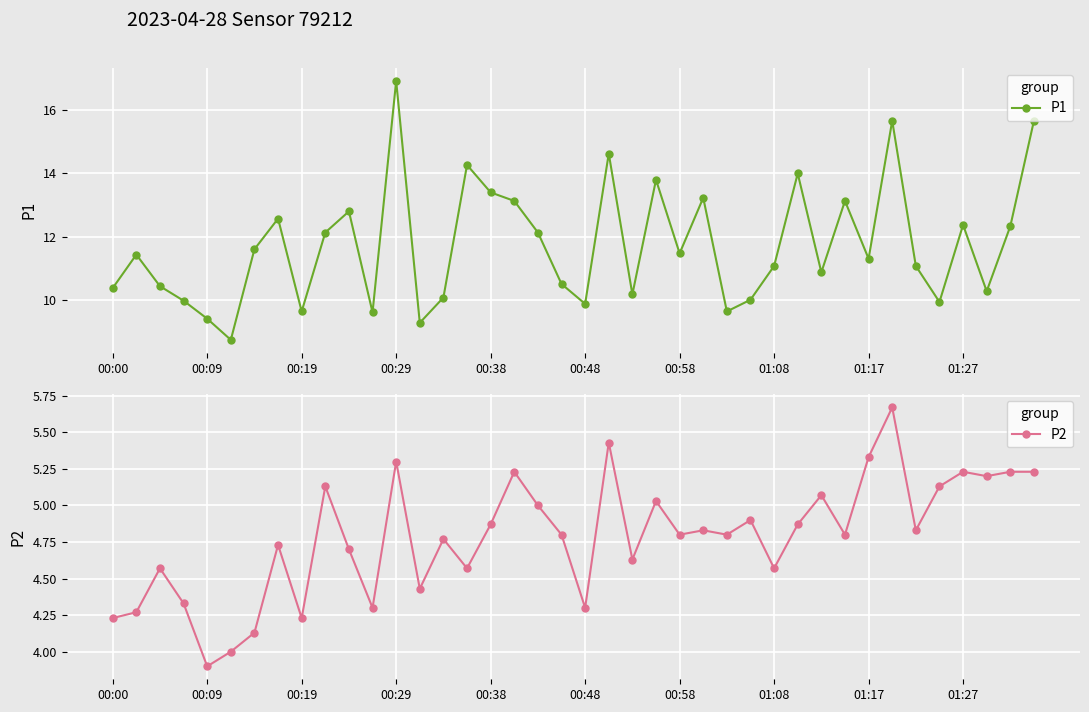

Is this an area chart (filled region under the line)?

No